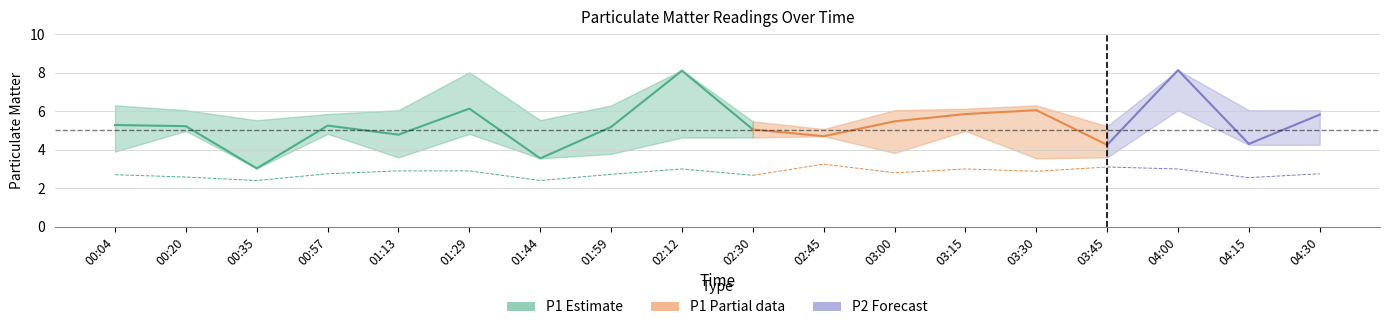

What is the label of the 14th point from the left?

03:30